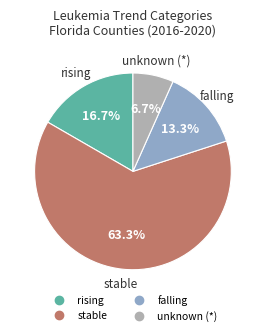

Is there a majority slice in this chart?

Yes